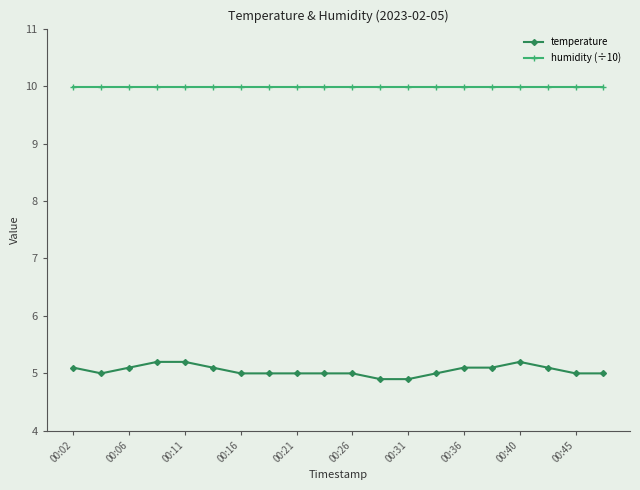

How many categories are shown in the chart?

20